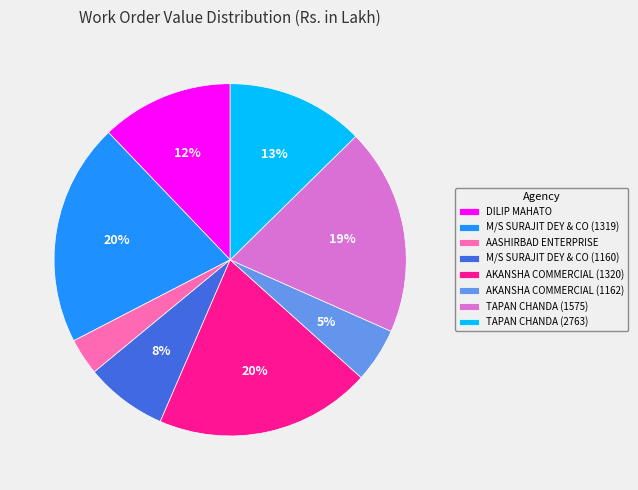

Which slice is the smallest?

AASHIRBAD ENTERPRISE